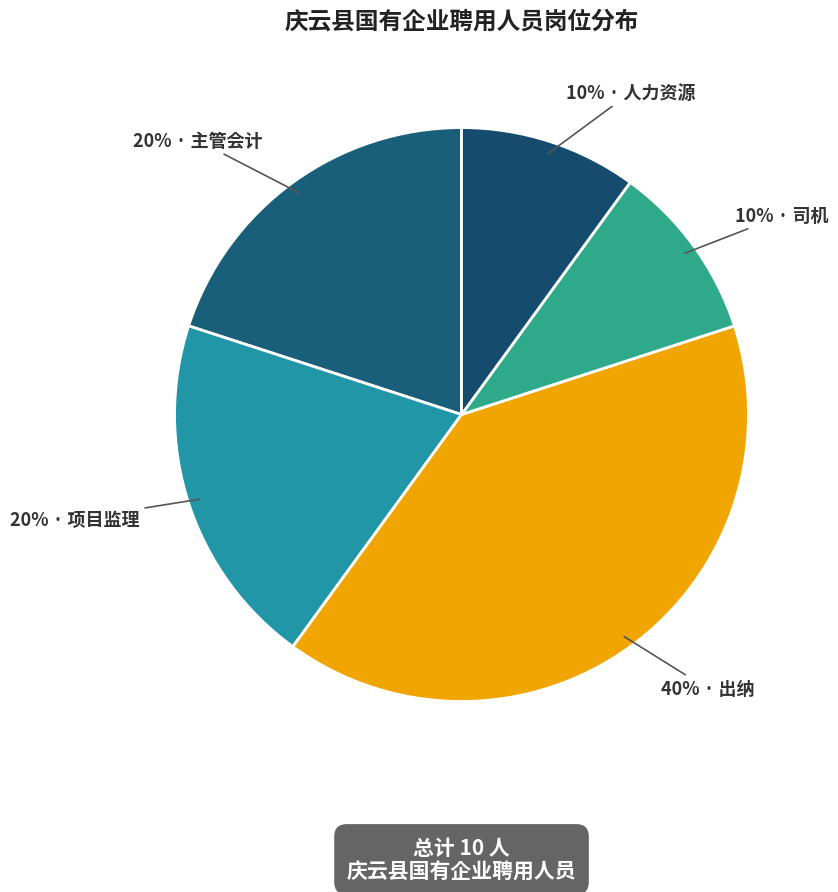

To the nearest percent, what is the average slice percentage?

20%